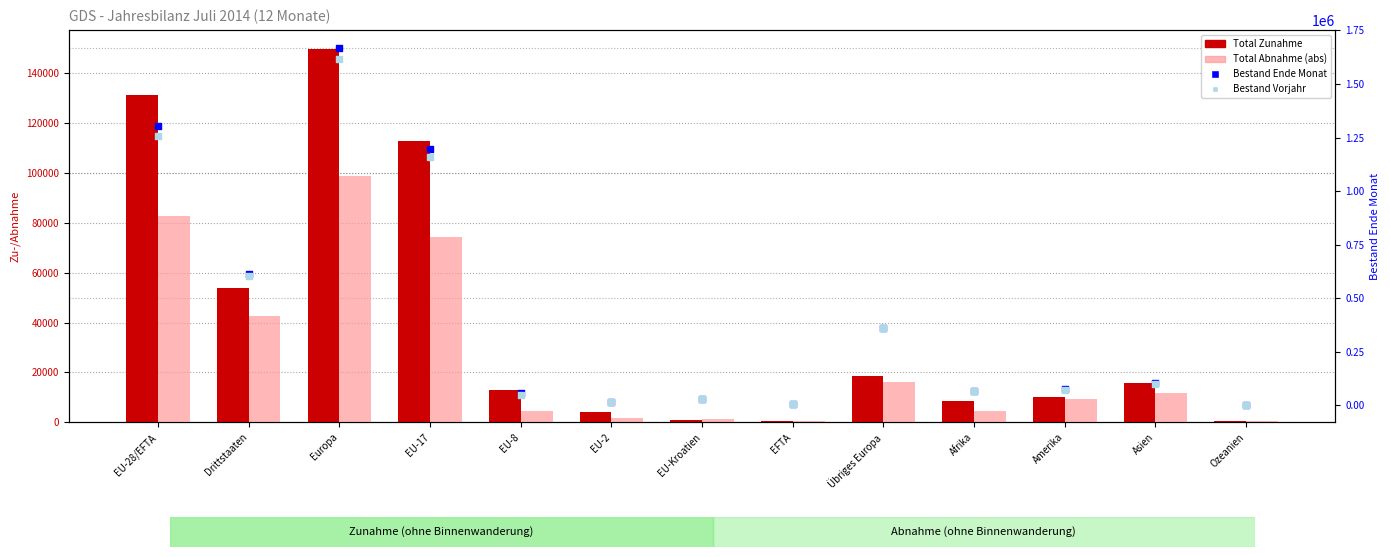

What are all the series names shown in the legend?

Total Zunahme, Total Abnahme (abs), Bestand Ende Monat, Bestand Vorjahr